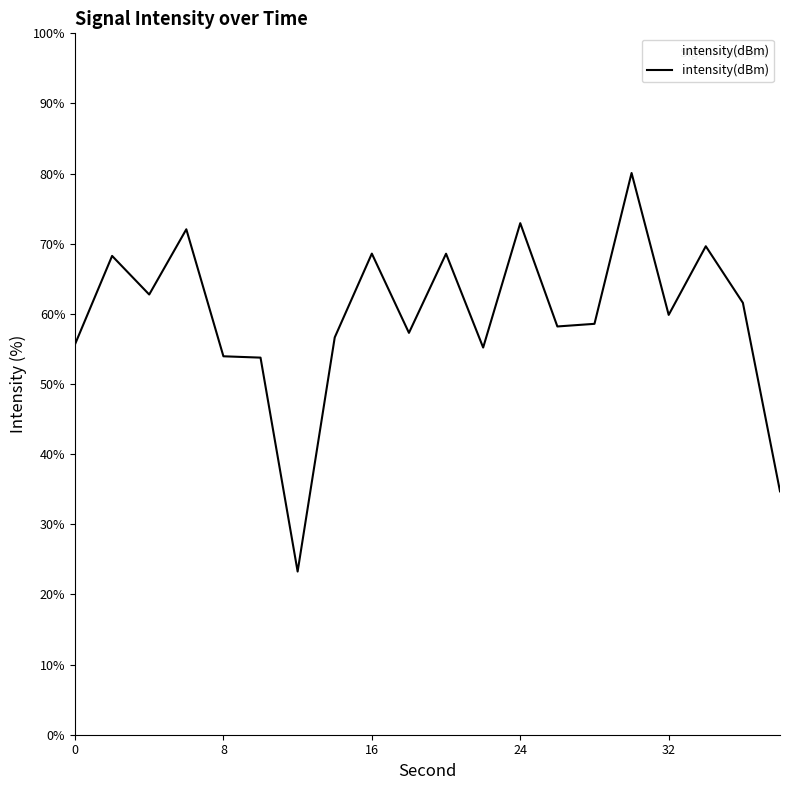

What is the smallest value displayed?

23.3